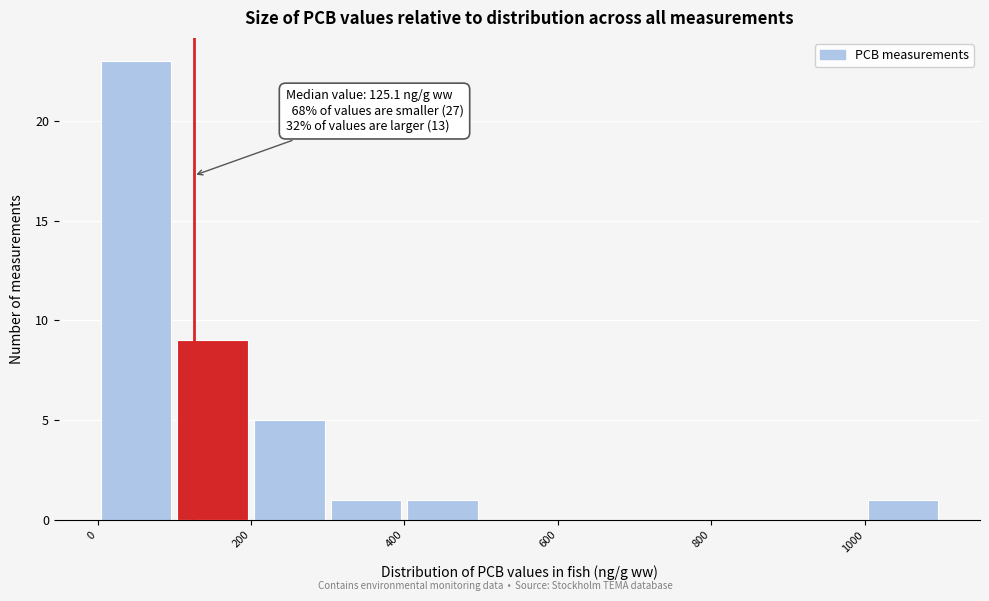

Which range on the x-axis has the tallest bar?

0 to 100